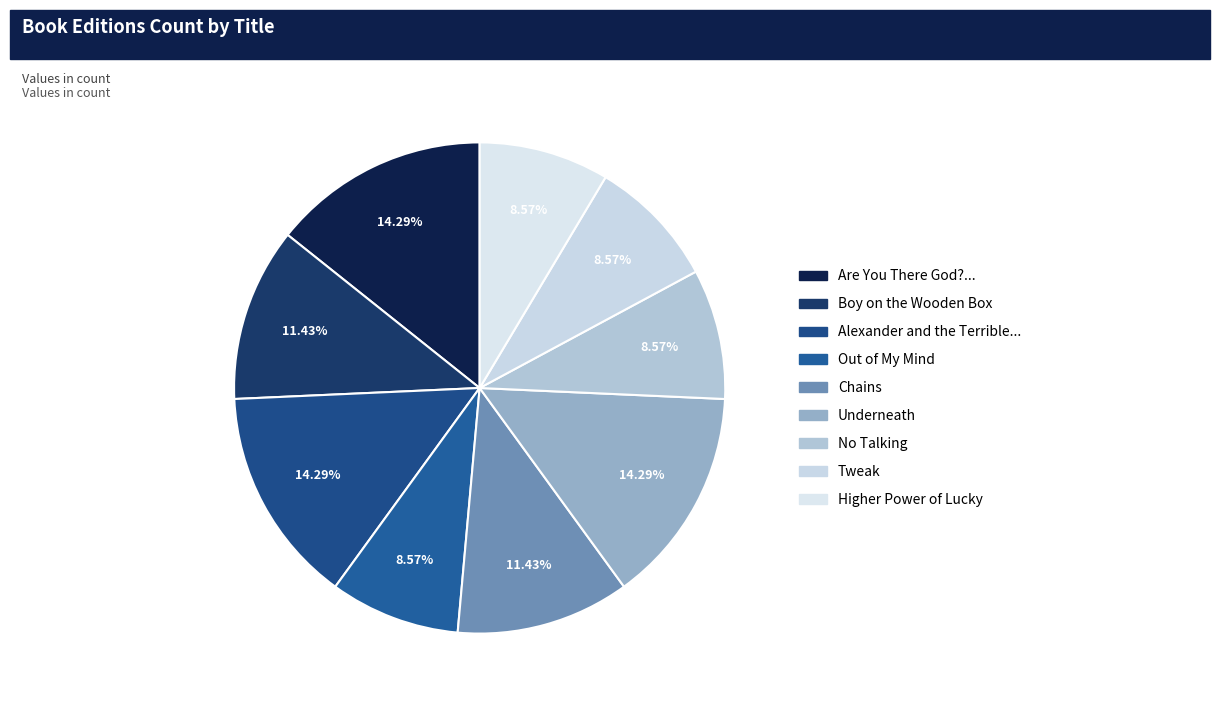

To the nearest percent, what is the average slice percentage?

11%